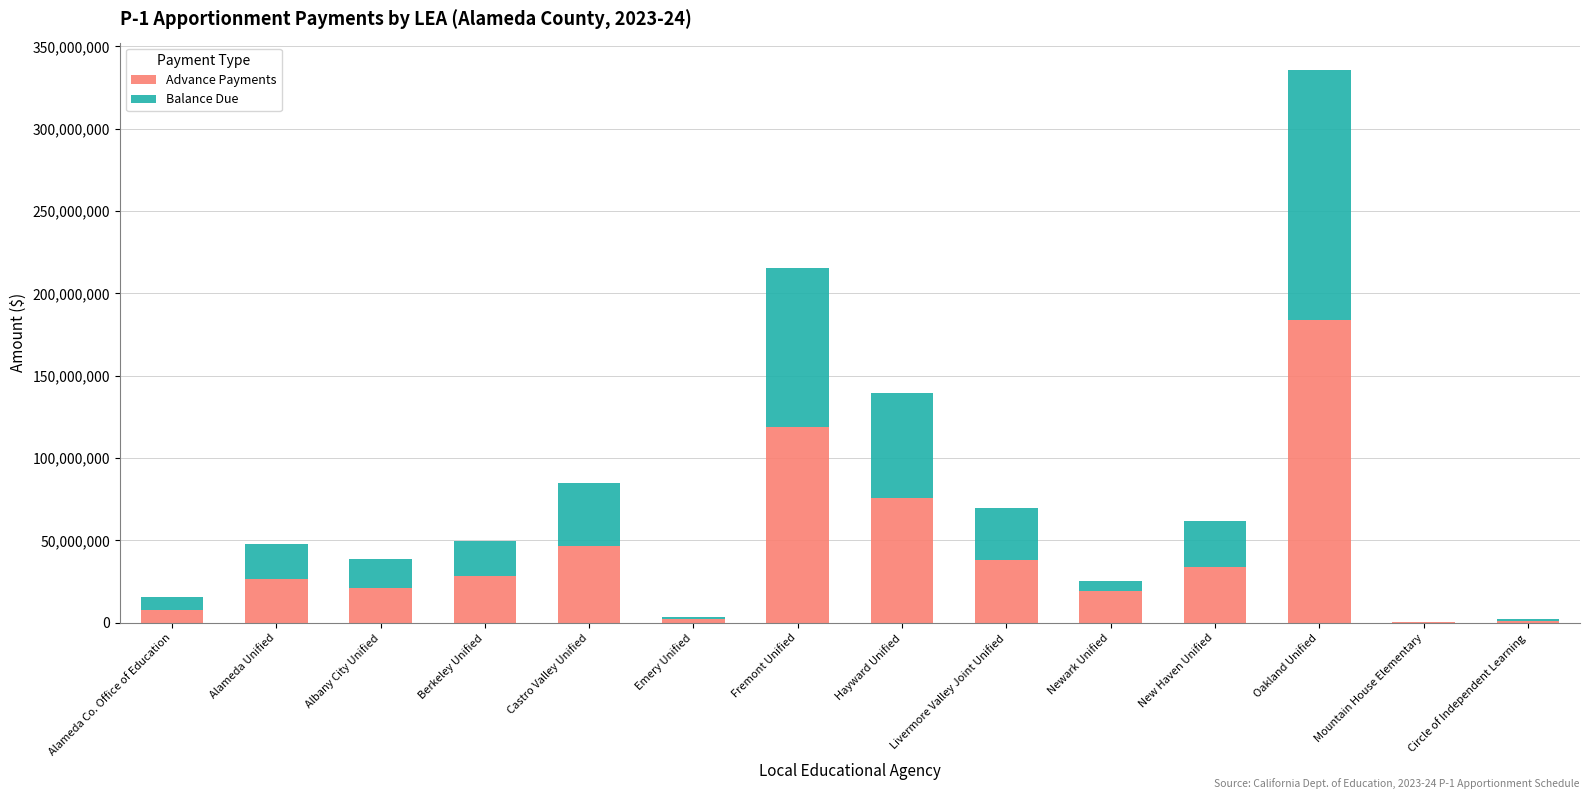

The value of Advance Payments at Berkeley Unified is 28551215. True or false?

True